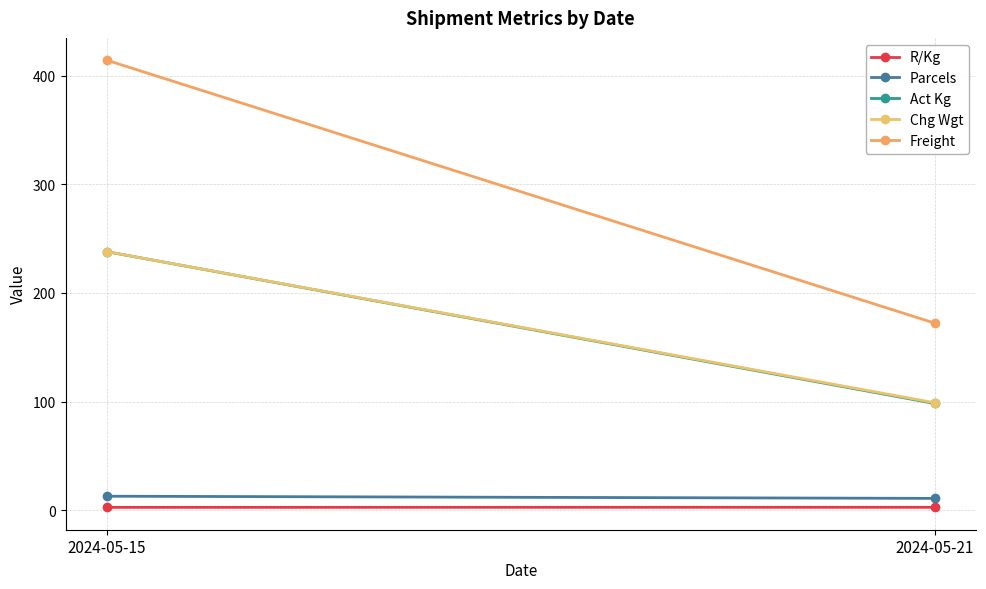

Reading right to left, extract all data points from this chart.

R/Kg: 2.8	2.7
Parcels: 11.0	13.0
Act Kg: 98.3	238.0
Chg Wgt: 99.0	238.0
Freight: 172.3	414.1